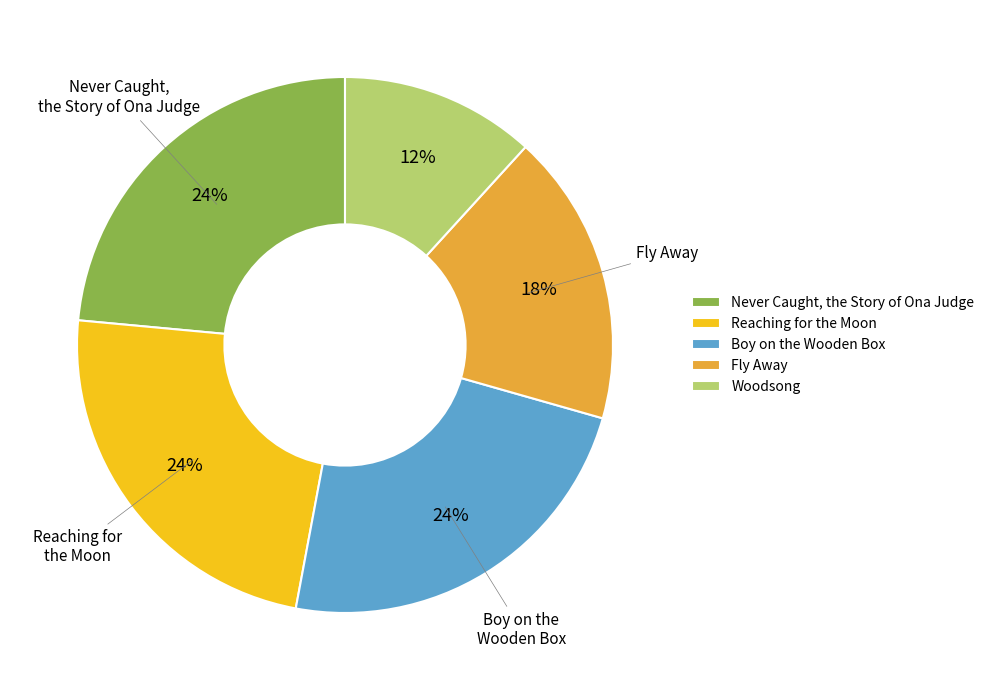

To the nearest percent, what is the average slice percentage?

20%